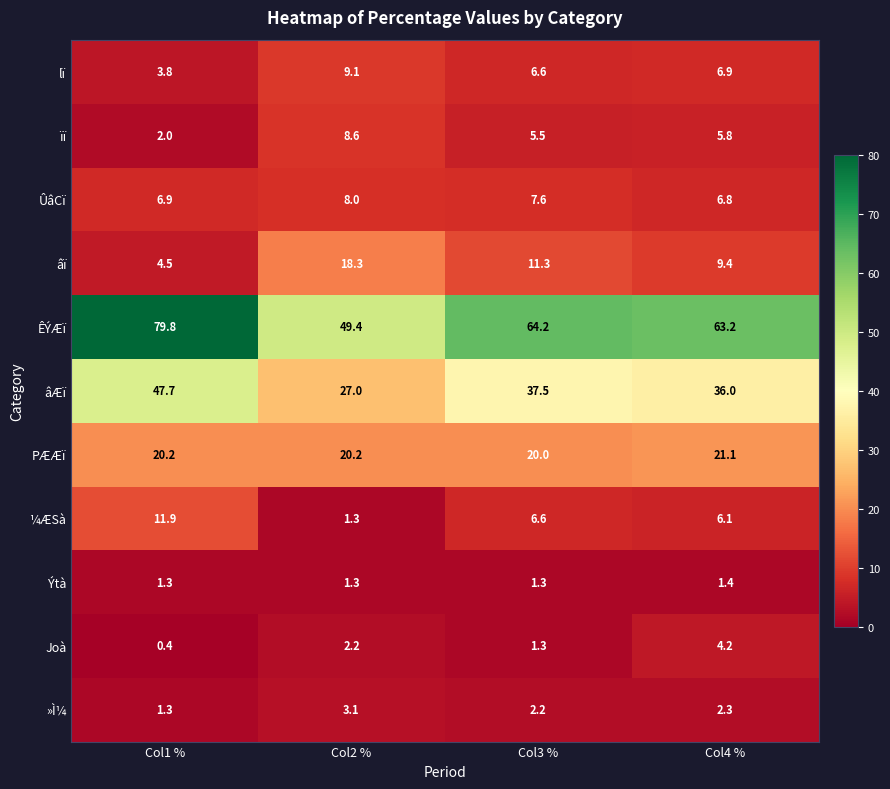

What is the average value of the ¼ÆSà series?

6.5